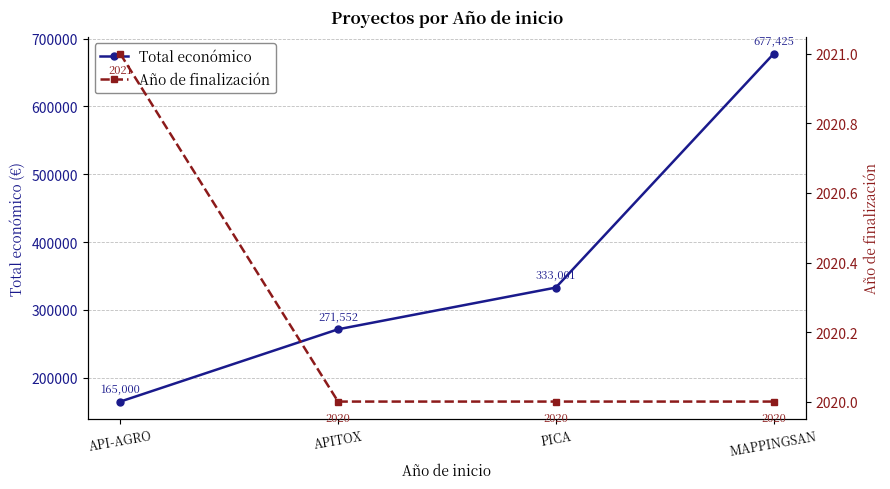

Where does the Total económico series first go above 333001?

MAPPINGSAN